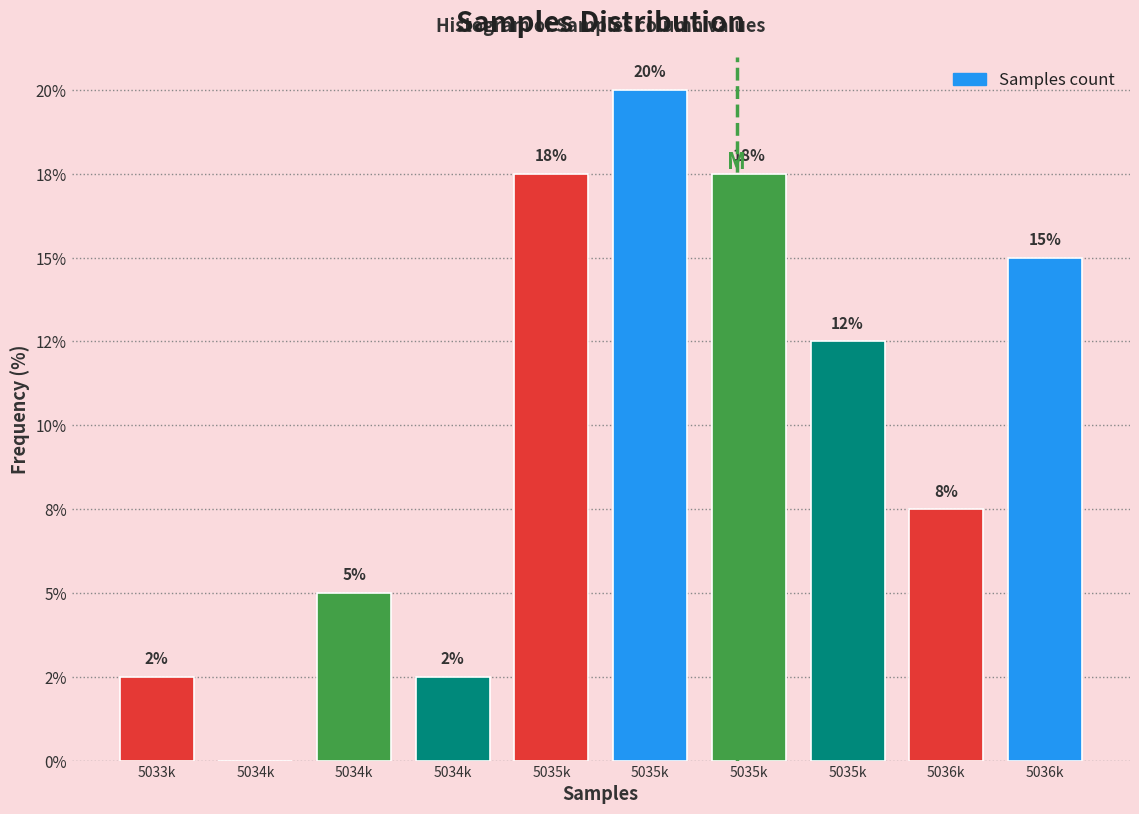

Are the bars horizontal?

No